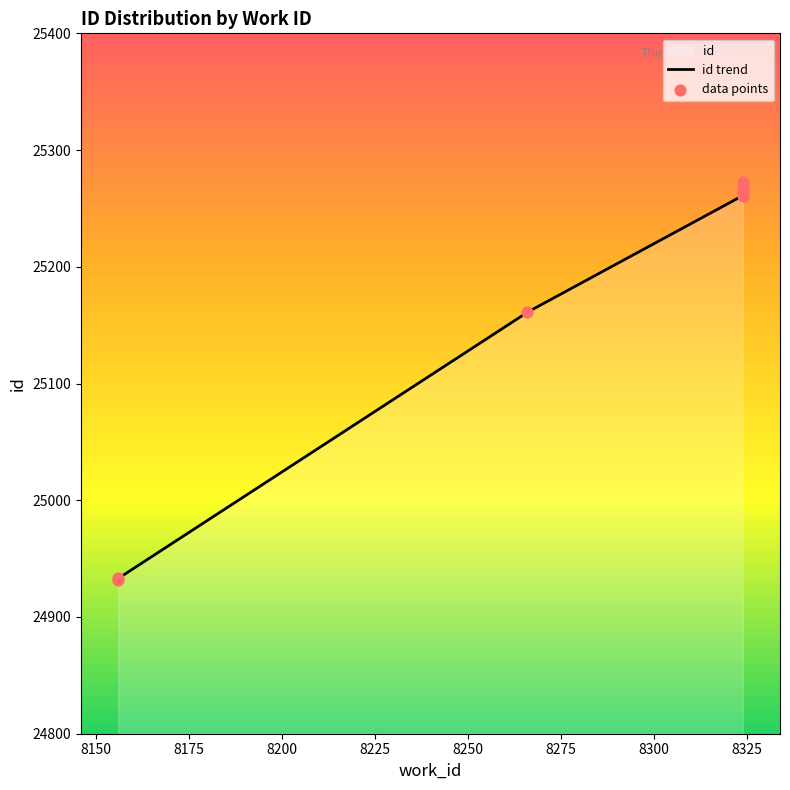

Between 8156 and 8324, which is larger?

8324